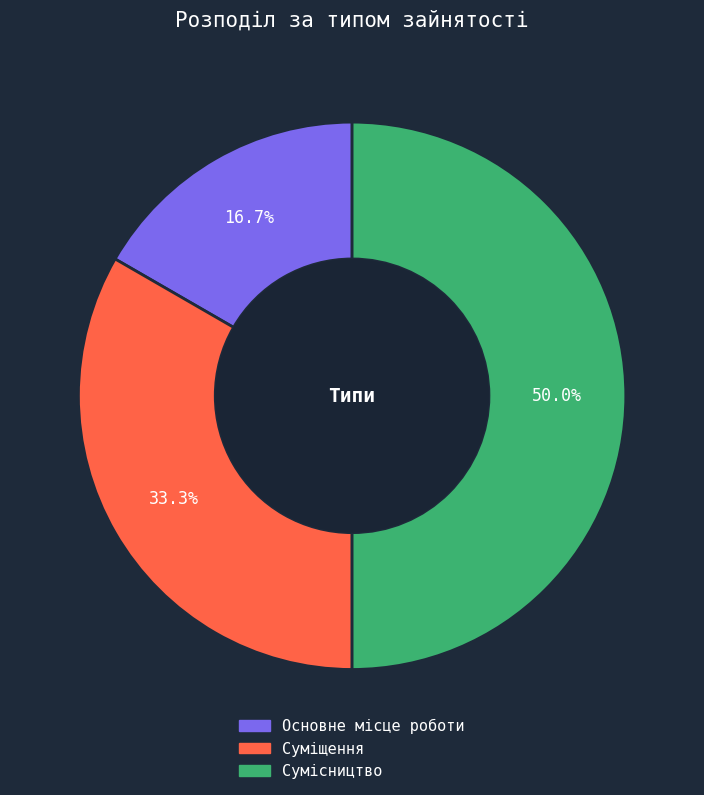

What percentage is NOT represented by Сумісництво?

50.0%